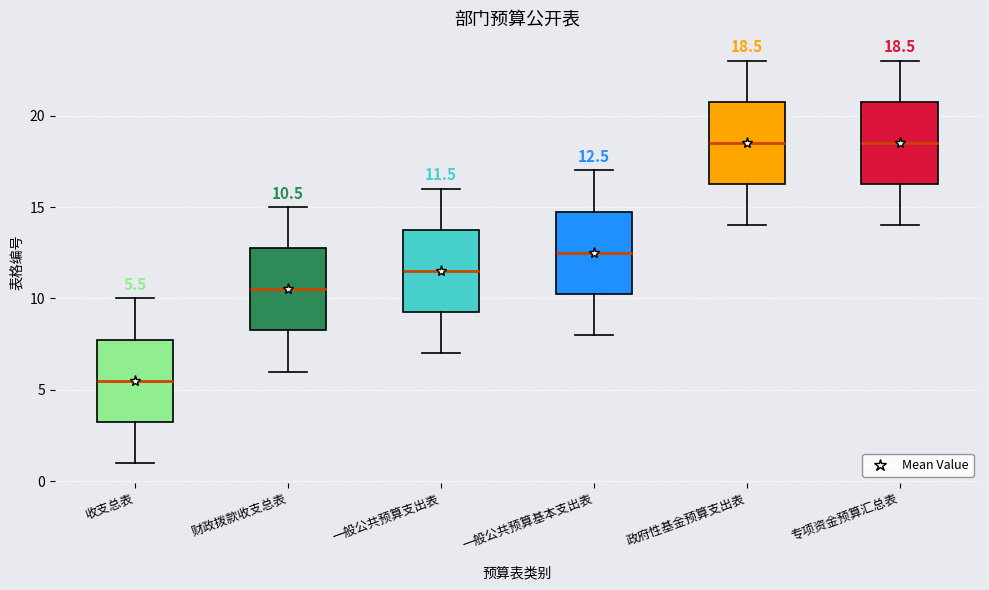

Which box has the lowest median line?

收支总表